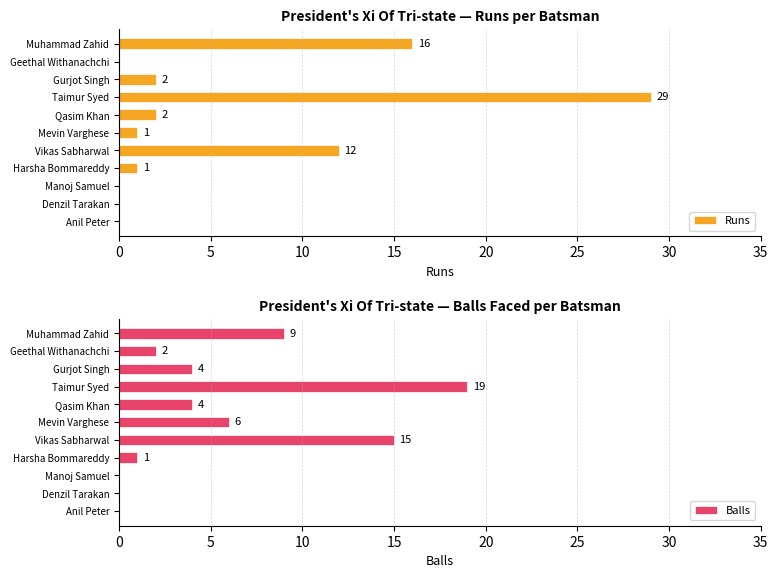

The value of Balls at Harsha Bommareddy is 1. True or false?

True